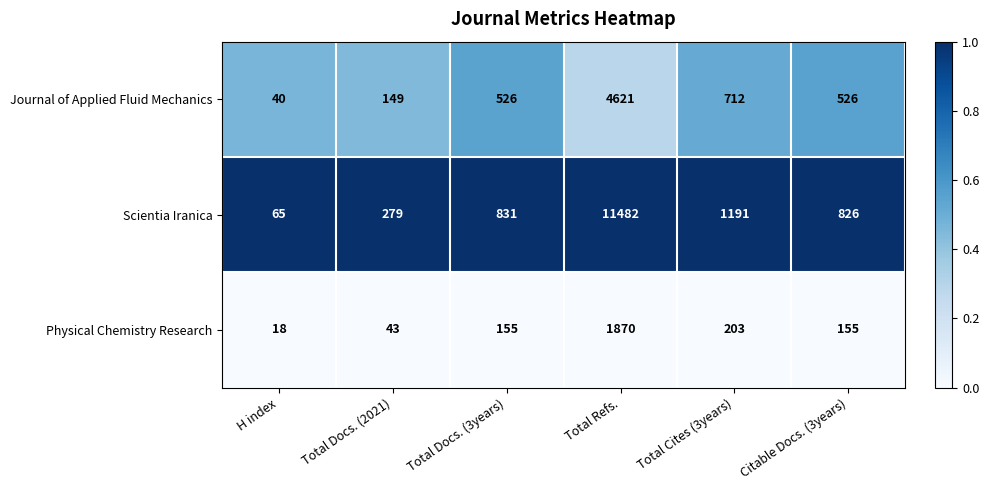

How many data points does each series have?

6